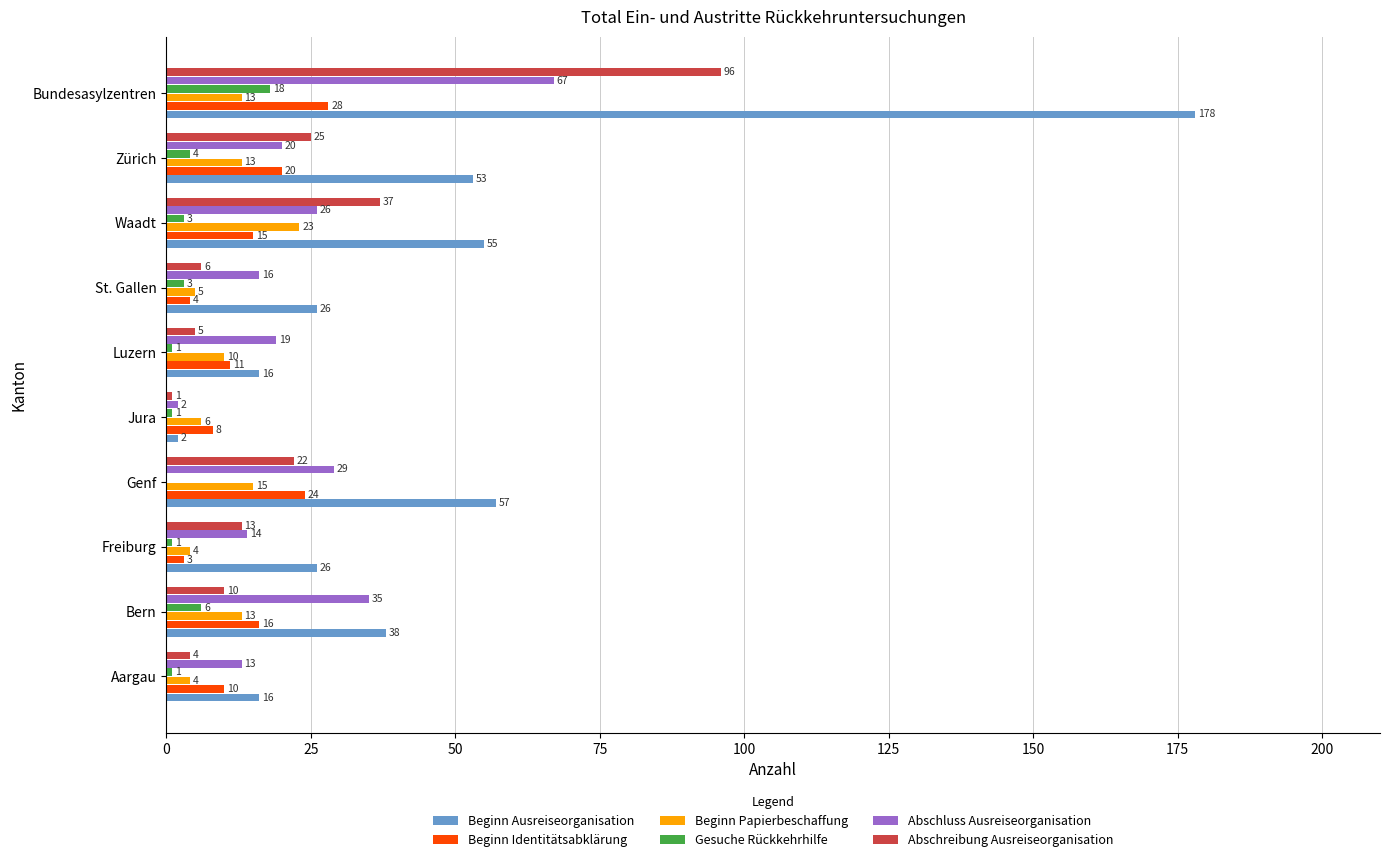

At which category is the sum across all series the highest?

Bundesasylzentren